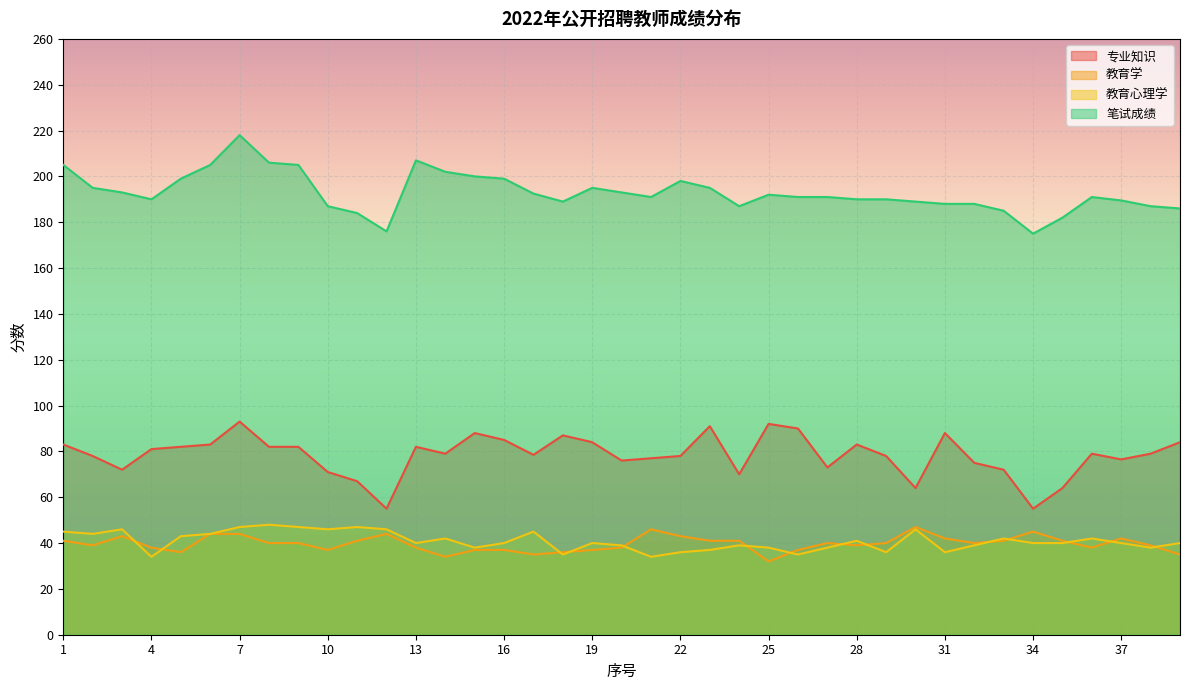

Count the number of data series in this chart.

4